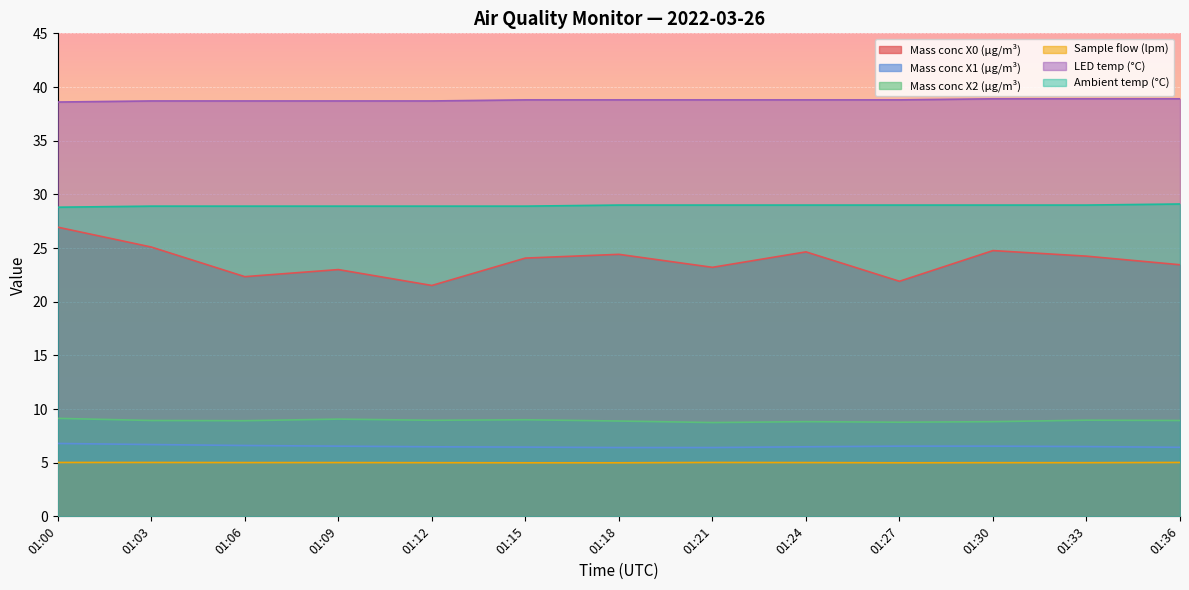

What is the average value of the Ambient temp (°C) series?

29.0